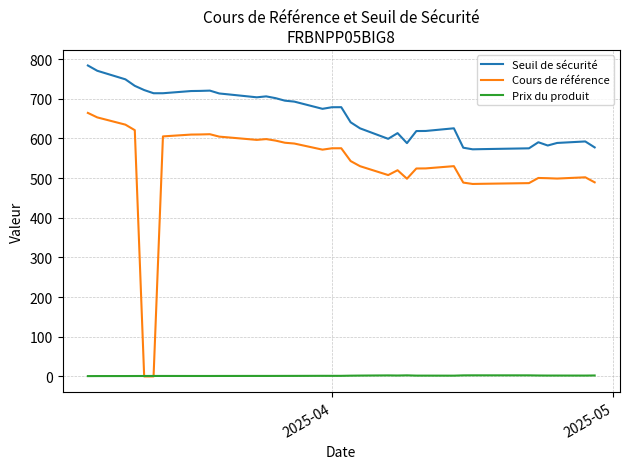

What is the greatest value displayed?

783.9